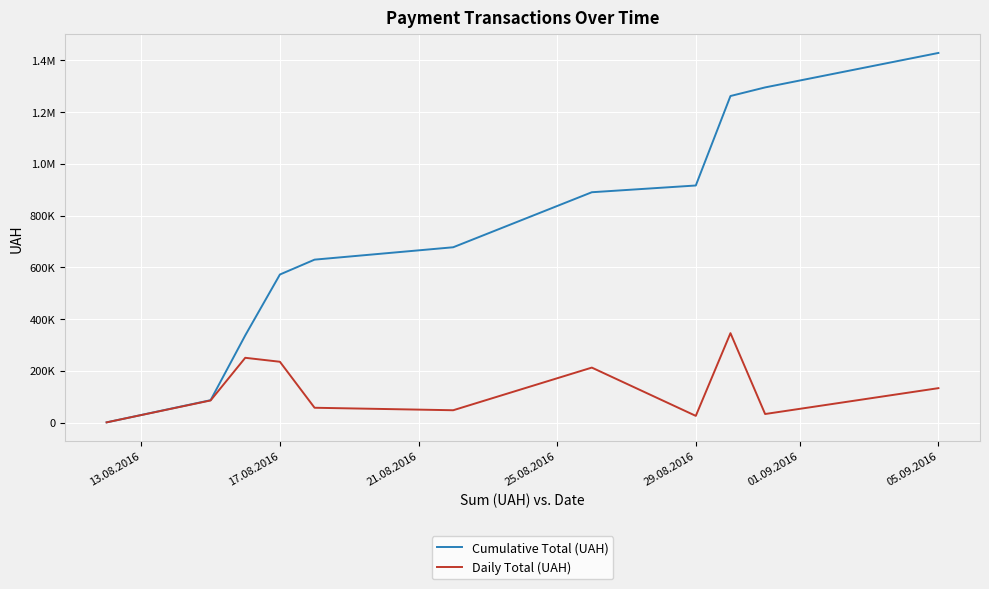

Which series has the largest total across all categories?

Cumulative Total (UAH)